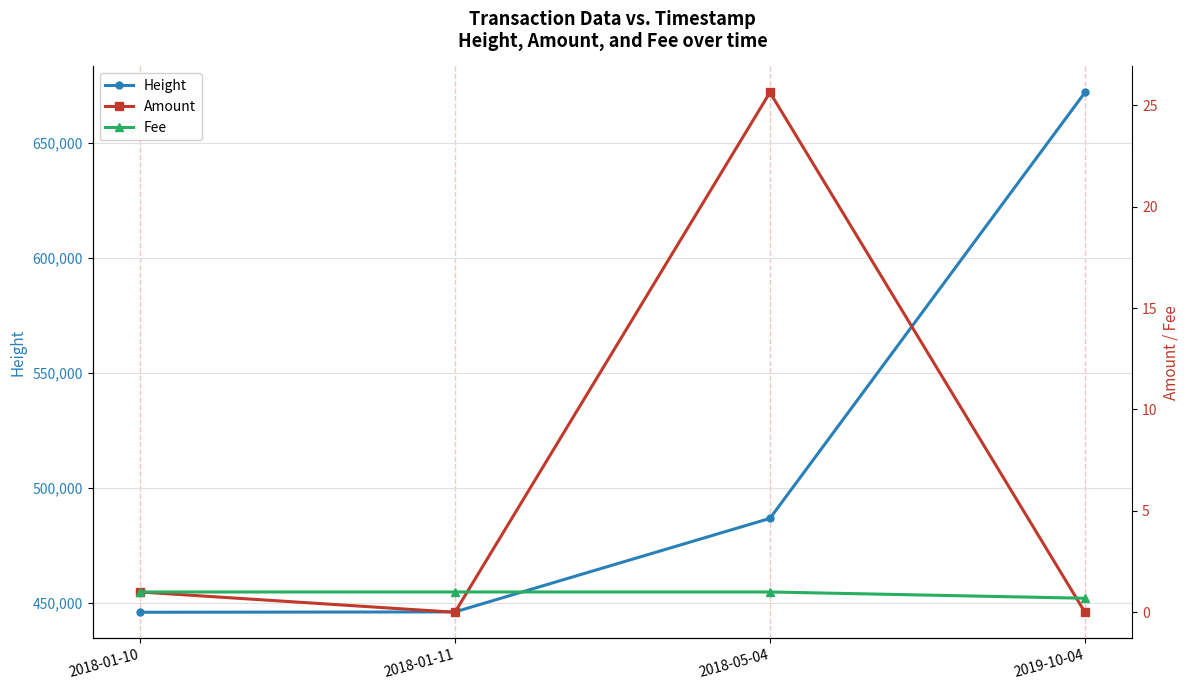

True or false: Amount has more than 2 points higher than both neighbors.

False